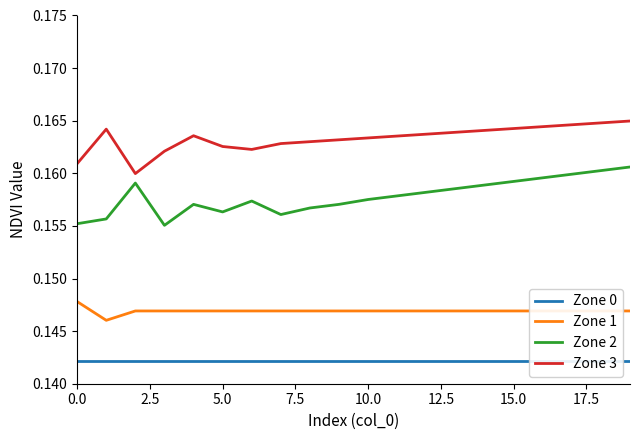

How many Zone 1 values are between 0 and 1?

20